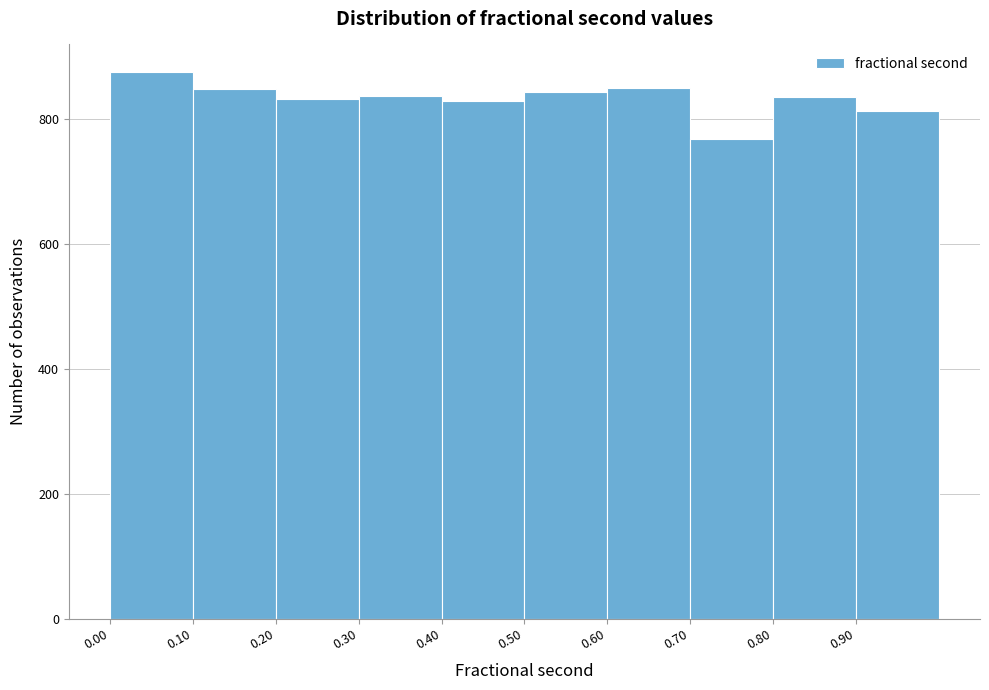

Reading left to right, list every bar in this chart as the range it spans on the x-axis followed by its height. The values are not printed on the chart, so give them approximately, as read against the axis.

0.0 to 0.1: 880
0.1 to 0.2: 840
0.2 to 0.3: 840
0.3 to 0.4: 840
0.4 to 0.5: 820
0.5 to 0.6: 840
0.6 to 0.7: 860
0.7 to 0.8: 760
0.8 to 0.9: 840
0.9 to 1.0: 820